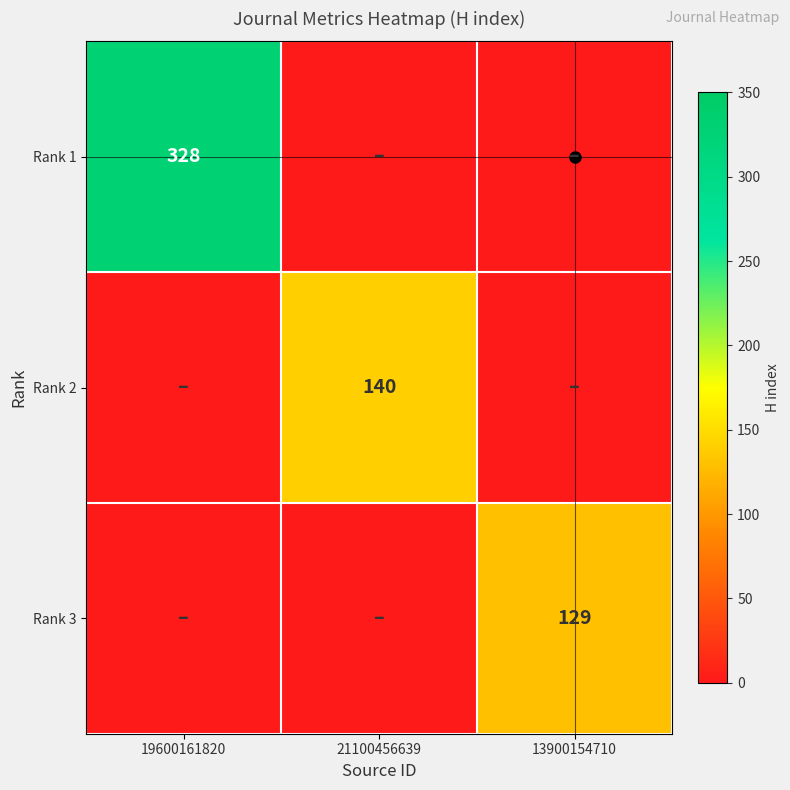

Which category has the highest value across all series?

19600161820